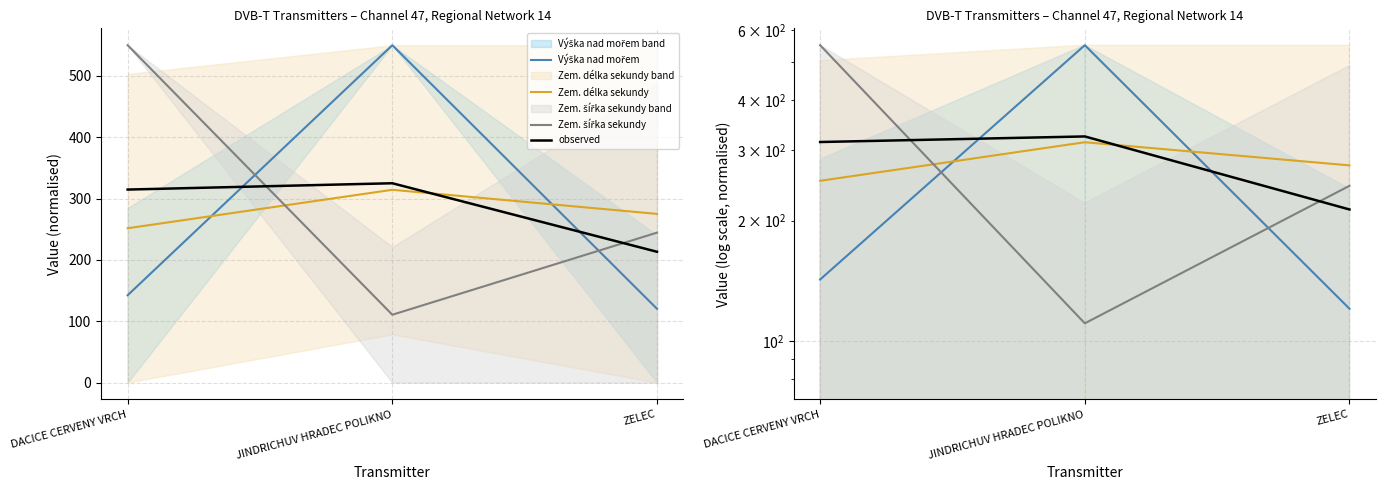

List the series in order of their peak value, lowest first.

Zem. délka sekundy, observed, Výška nad mořem, Zem. šířka sekundy